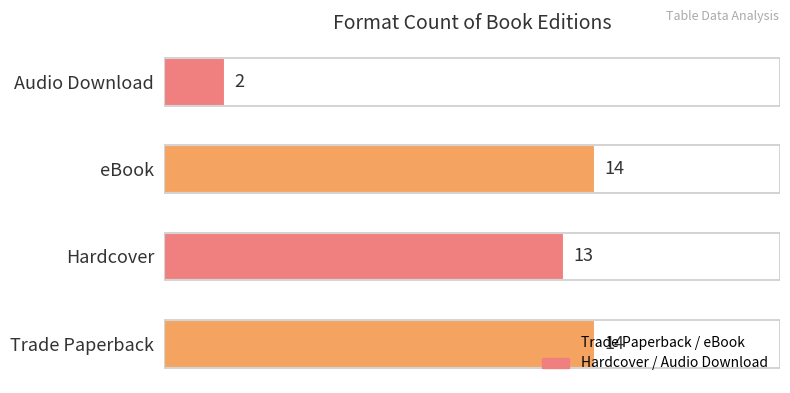

At which label is the value closest to 8?

Hardcover